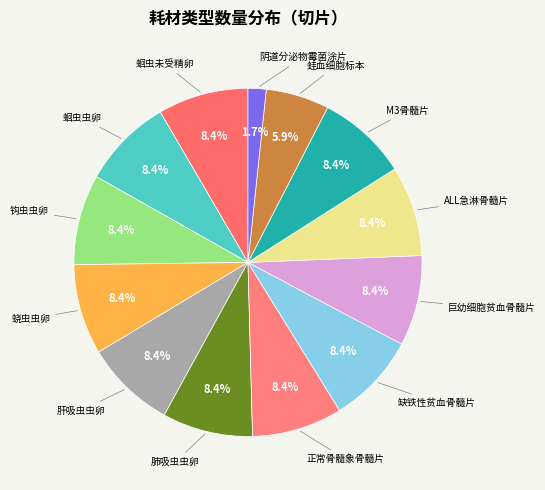

To the nearest percent, what is the difference between the largest and smallest slice percentages?

7%